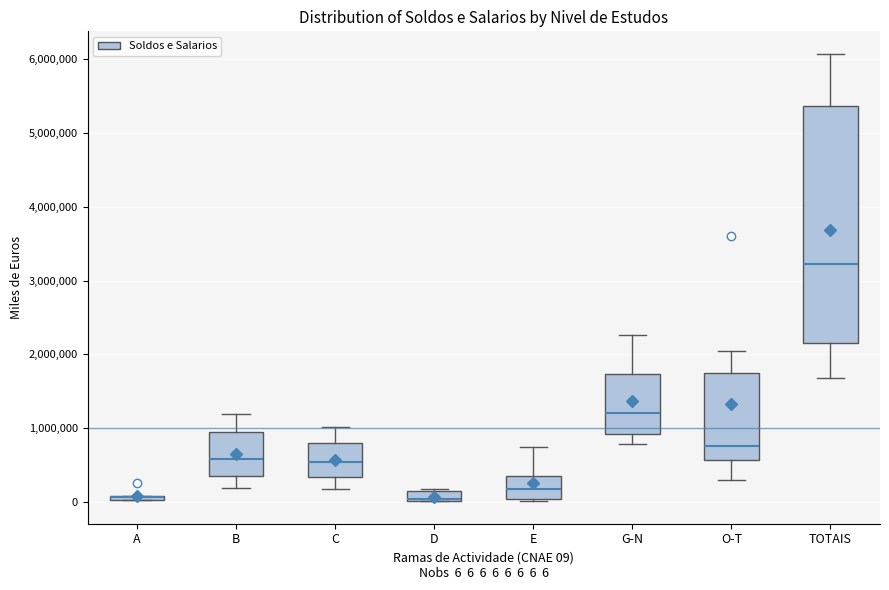

Which box is the tallest, from its lower edge to its upper edge?

TOTAIS